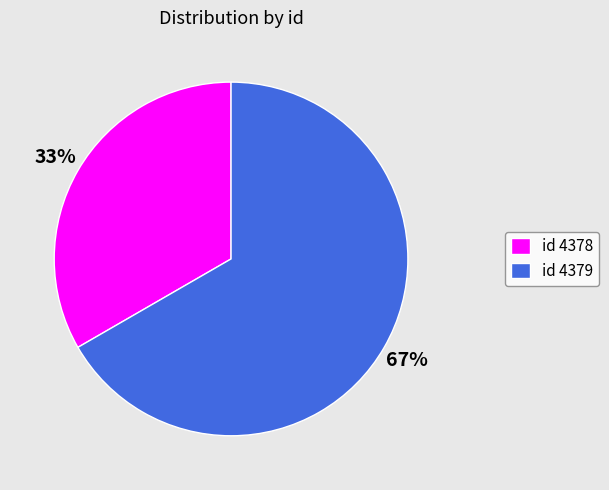

To the nearest percent, what is the average slice percentage?

50%